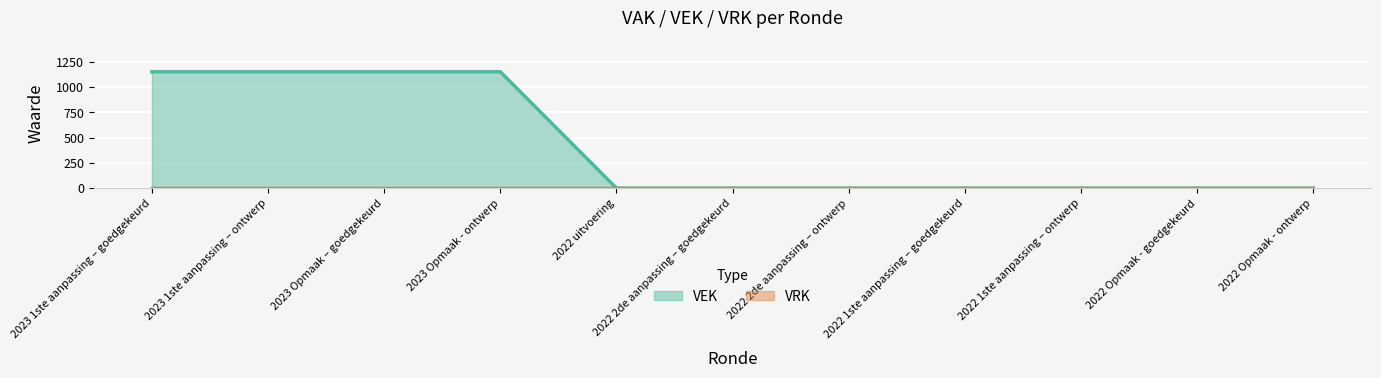

List the labels in order of value, smallest first.

2022 uitvoering, 2022 2de aanpassing – goedgekeurd, 2022 2de aanpassing – ontwerp, 2022 1ste aanpassing – goedgekeurd, 2022 1ste aanpassing – ontwerp, 2022 Opmaak - goedgekeurd, 2022 Opmaak - ontwerp, 2023 1ste aanpassing – goedgekeurd, 2023 1ste aanpassing – ontwerp, 2023 Opmaak – goedgekeurd, 2023 Opmaak - ontwerp